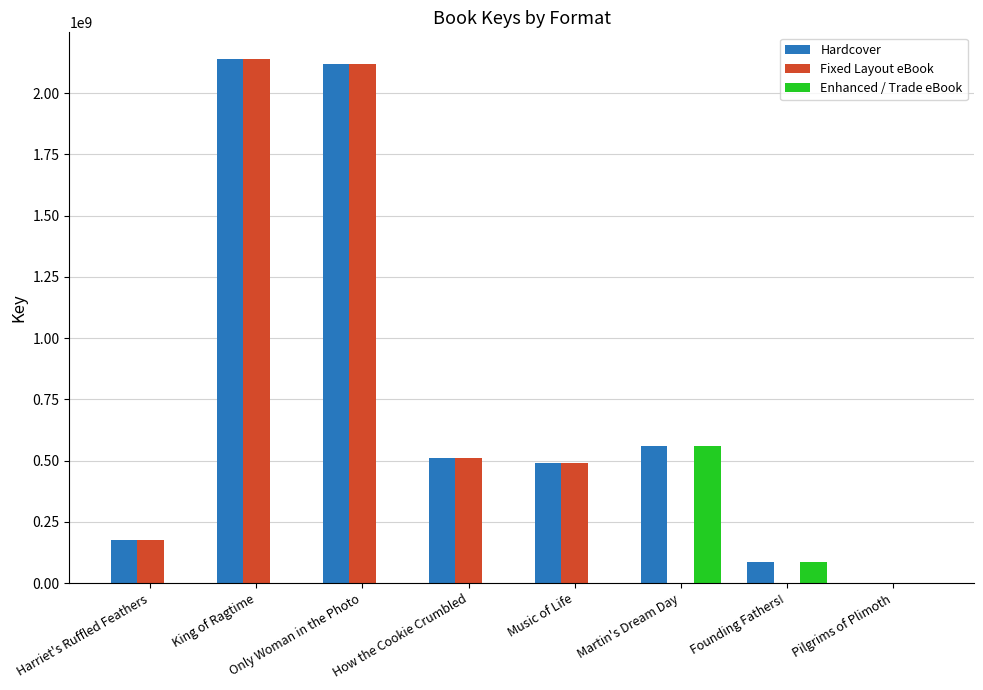

The Hardcover series shows 1064423381 at King of Ragtime. True or false?

False